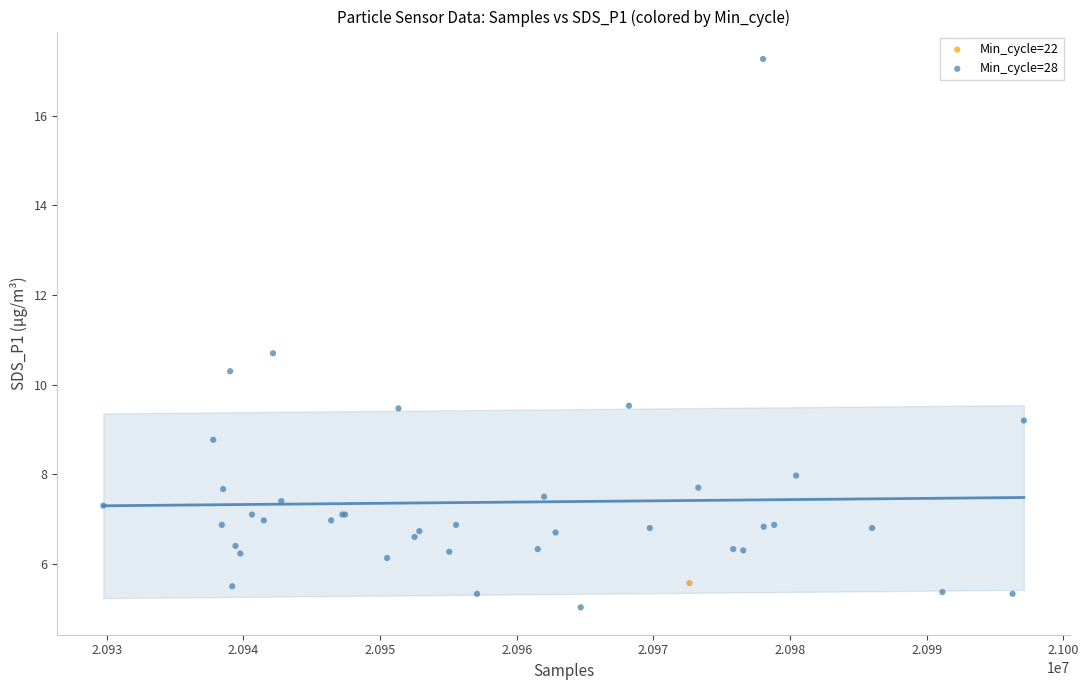

What are all the series names shown in the legend?

Min_cycle=22, Min_cycle=28